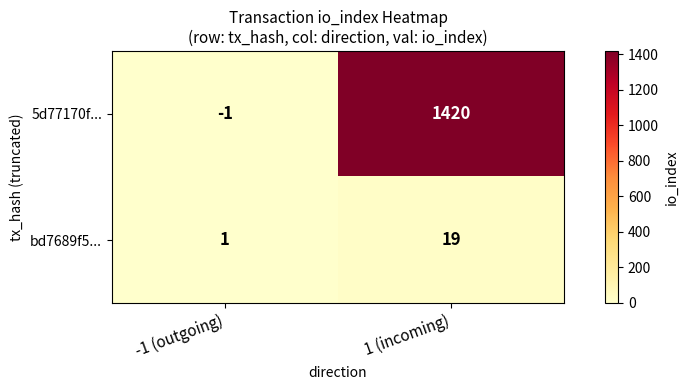

The value of bd7689f5... at 1 (incoming) is 19. True or false?

True